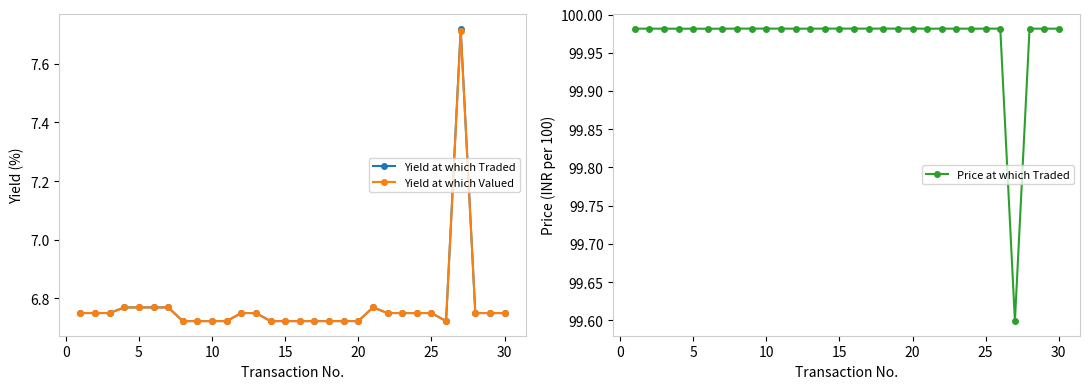

Count the Yield at which Valued values in the range 6 to 7.

29